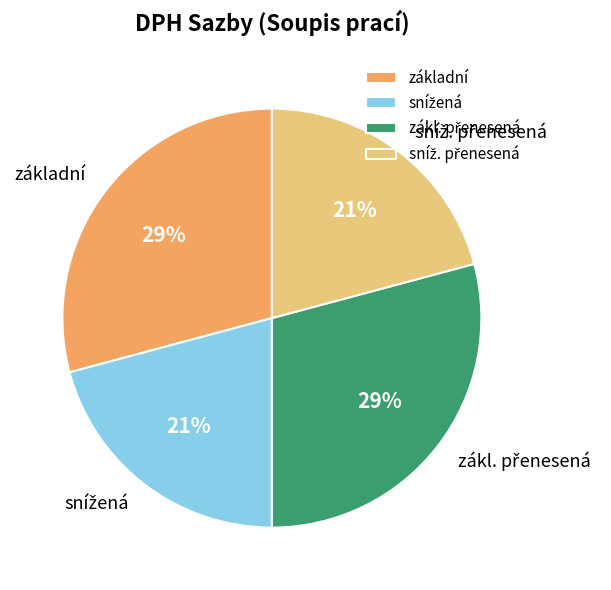

To the nearest percent, what is the average slice percentage?

25%